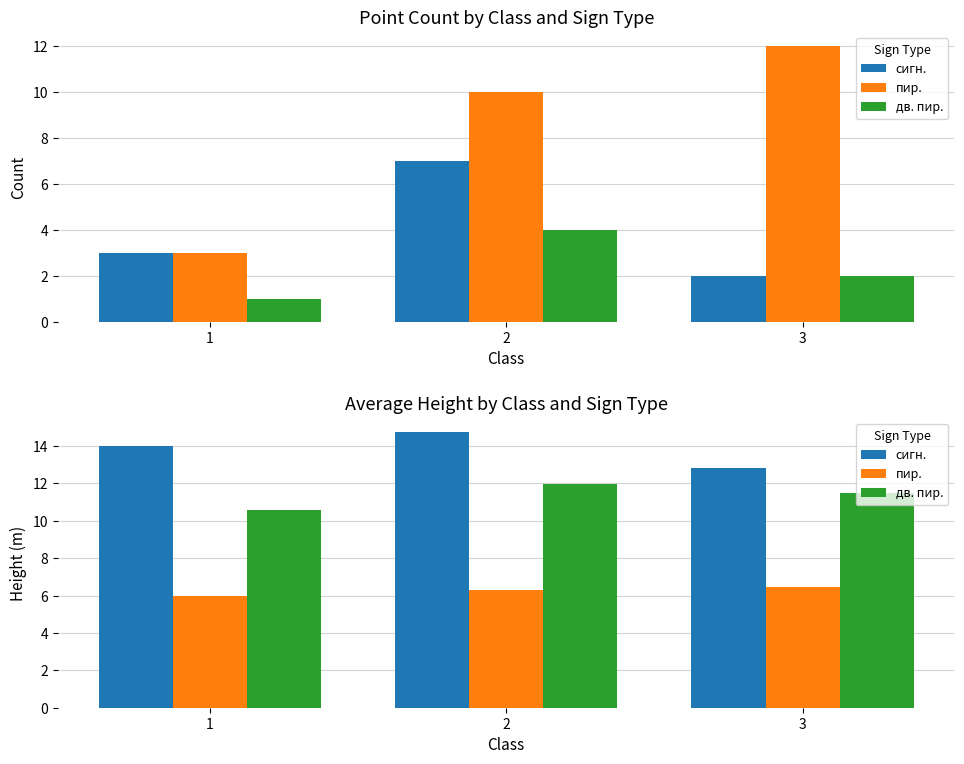

Between 2 and 3, which series saw the biggest shift?

сигн.